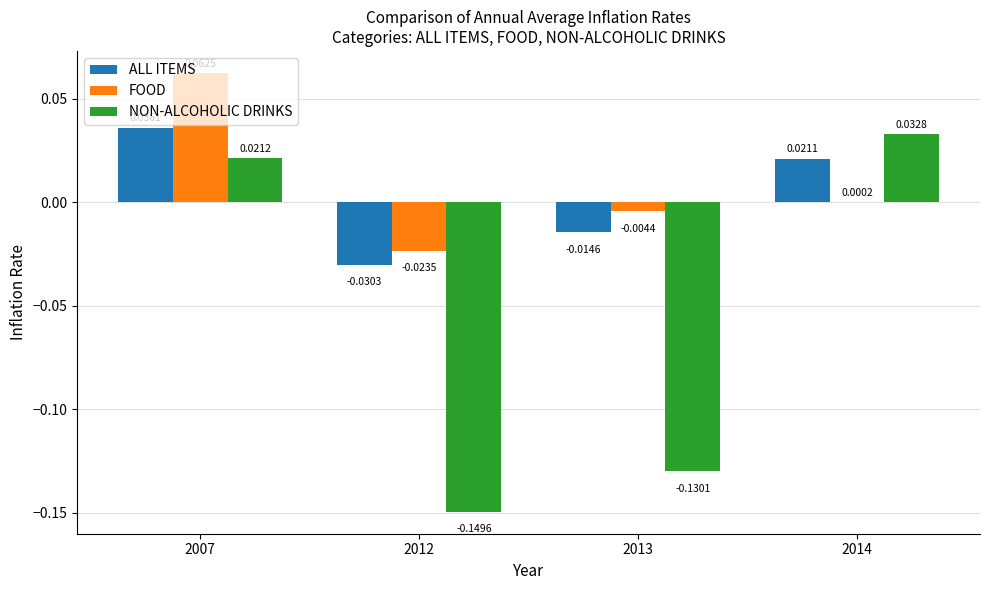

At which category is the sum across all series the highest?

2007